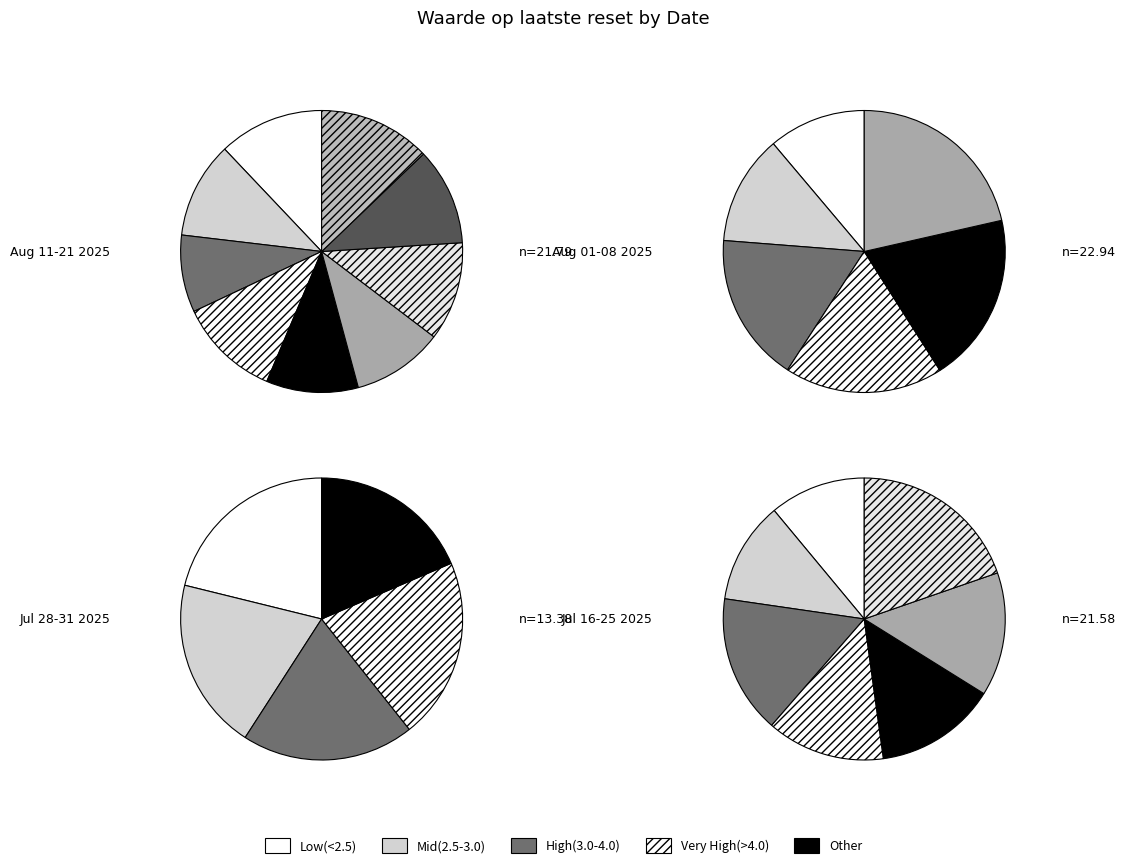

Does any single category account for the majority?

No